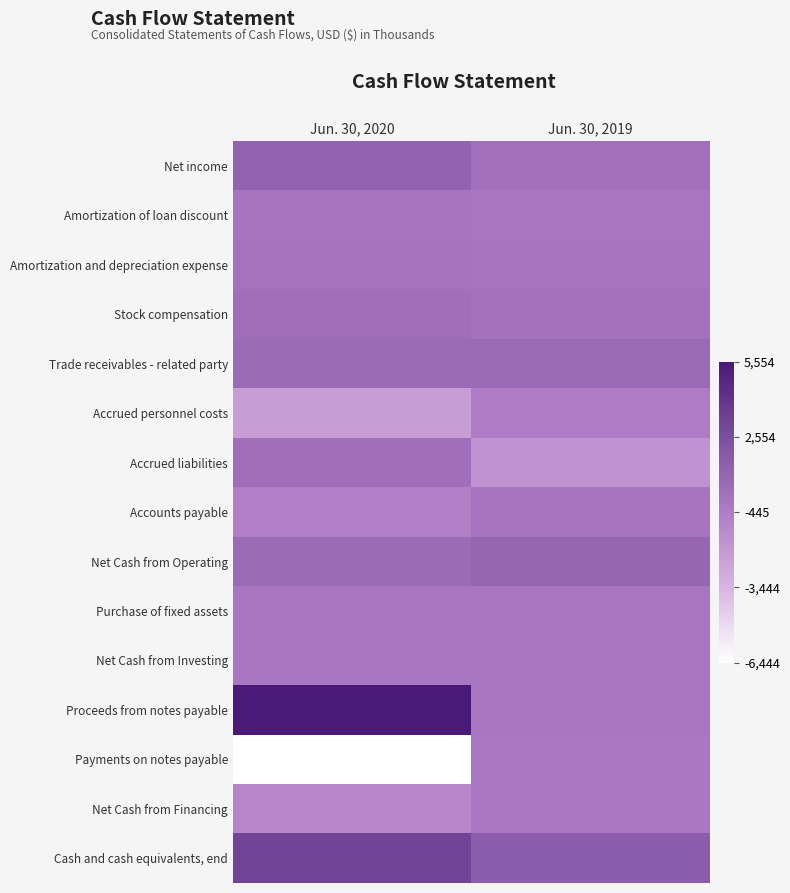

Which series has the largest range (max minus min)?

Payments on notes payable